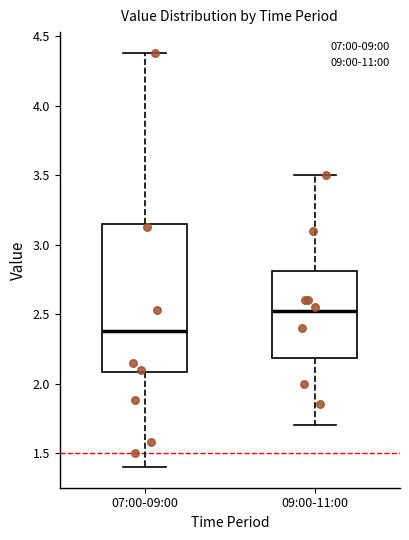

Reading left to right, transcribe this box plot: for each box, give where its median line is, the range the box spans, and where its two whiskers end, as read against the y-axis. The values are not printed on the chart, so give them approximately, as read against the axis.

07:00-09:00: median 2.40, box 2.10 to 3.15, whiskers 1.40 to 4.40
09:00-11:00: median 2.55, box 2.20 to 2.80, whiskers 1.70 to 3.50